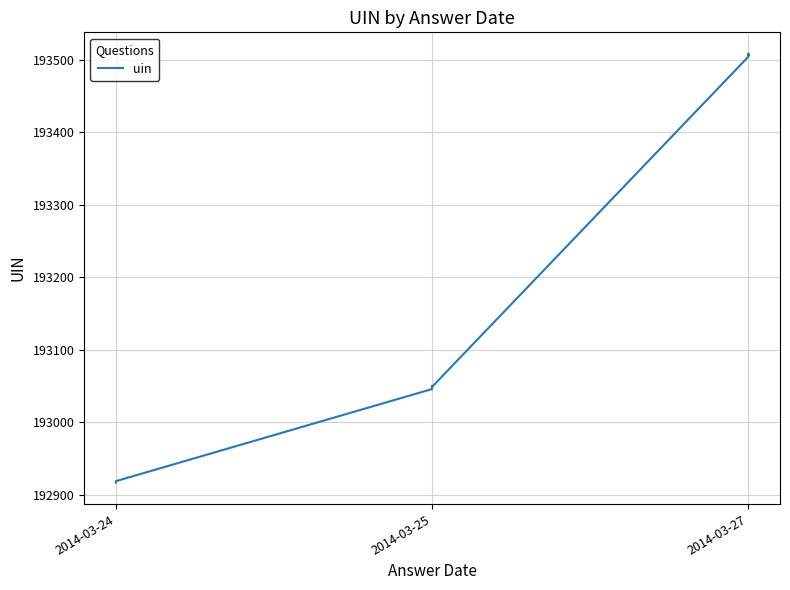

Does the chart have visible grid lines?

Yes